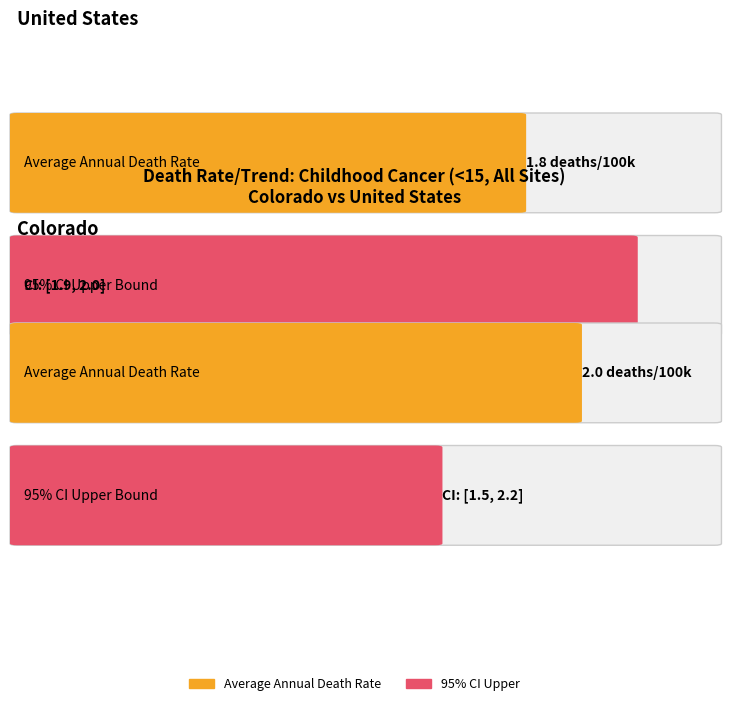

At which category is the sum across all series the highest?

United States